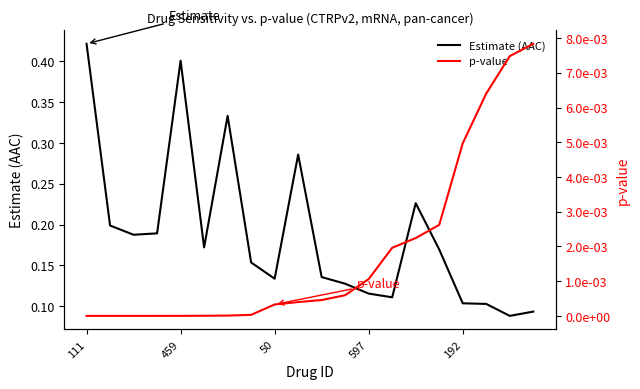

The Estimate (AAC) series shows 0.1 at 192. True or false?

True